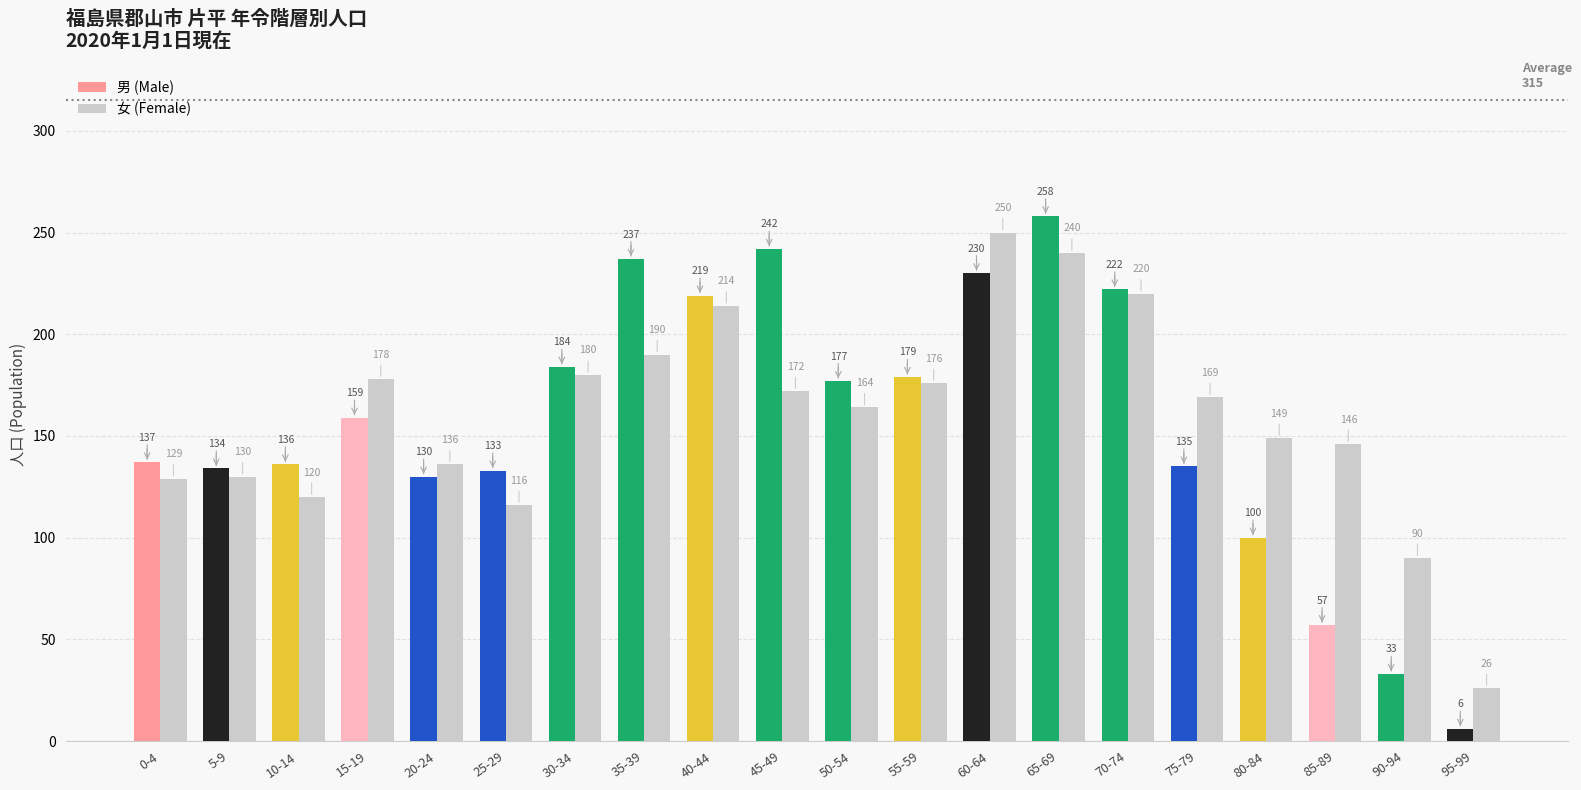

What is the difference between the second highest and minimum values in the 男 (Male) series?

236